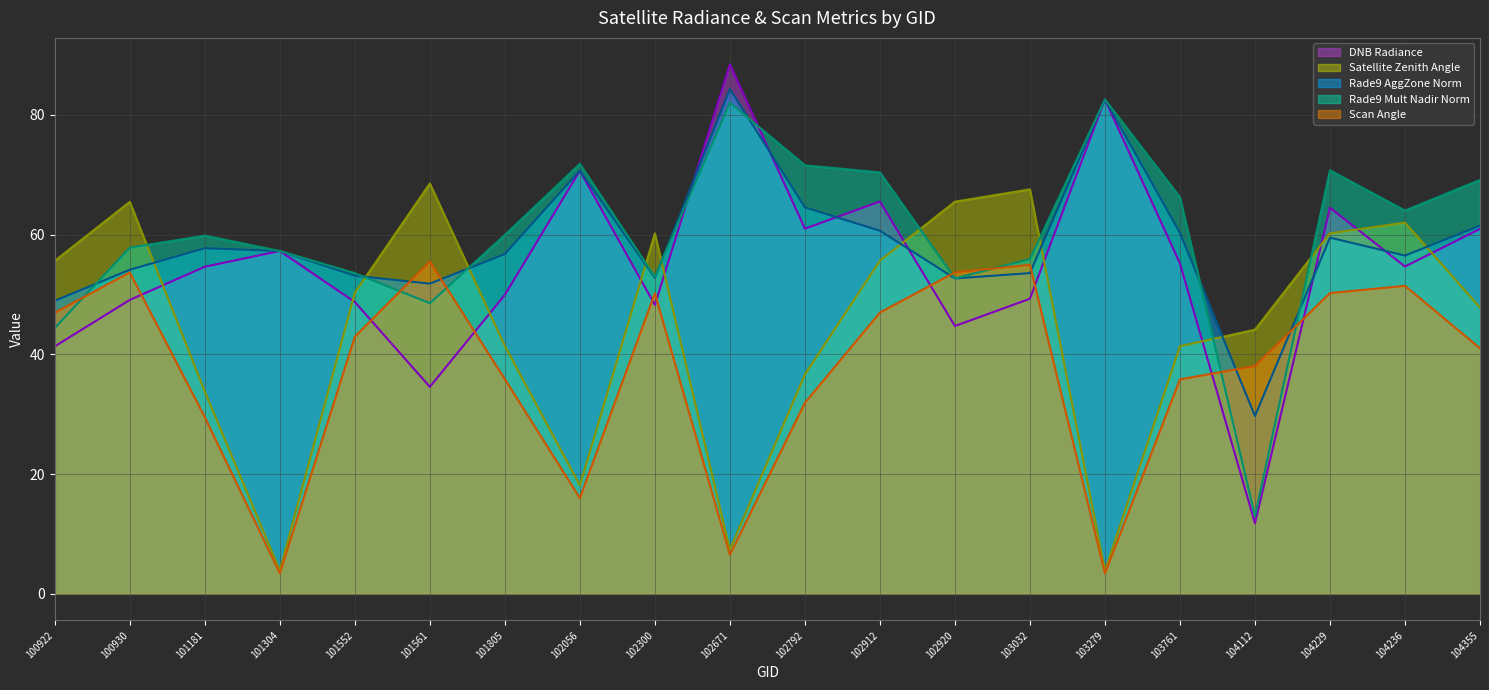

At which label does rade9_aggzone_norm first exceed 57?

101181